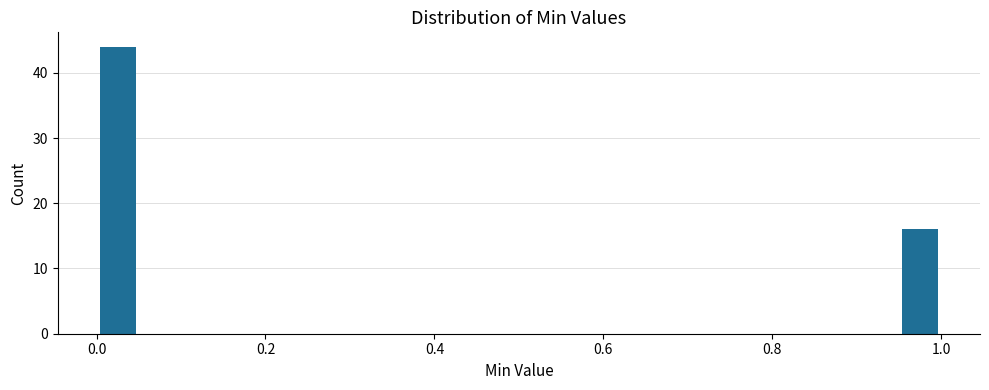

Around what value on the x-axis is the tallest bar? Give the approximate position of its centre, as read against the axis.

0.02